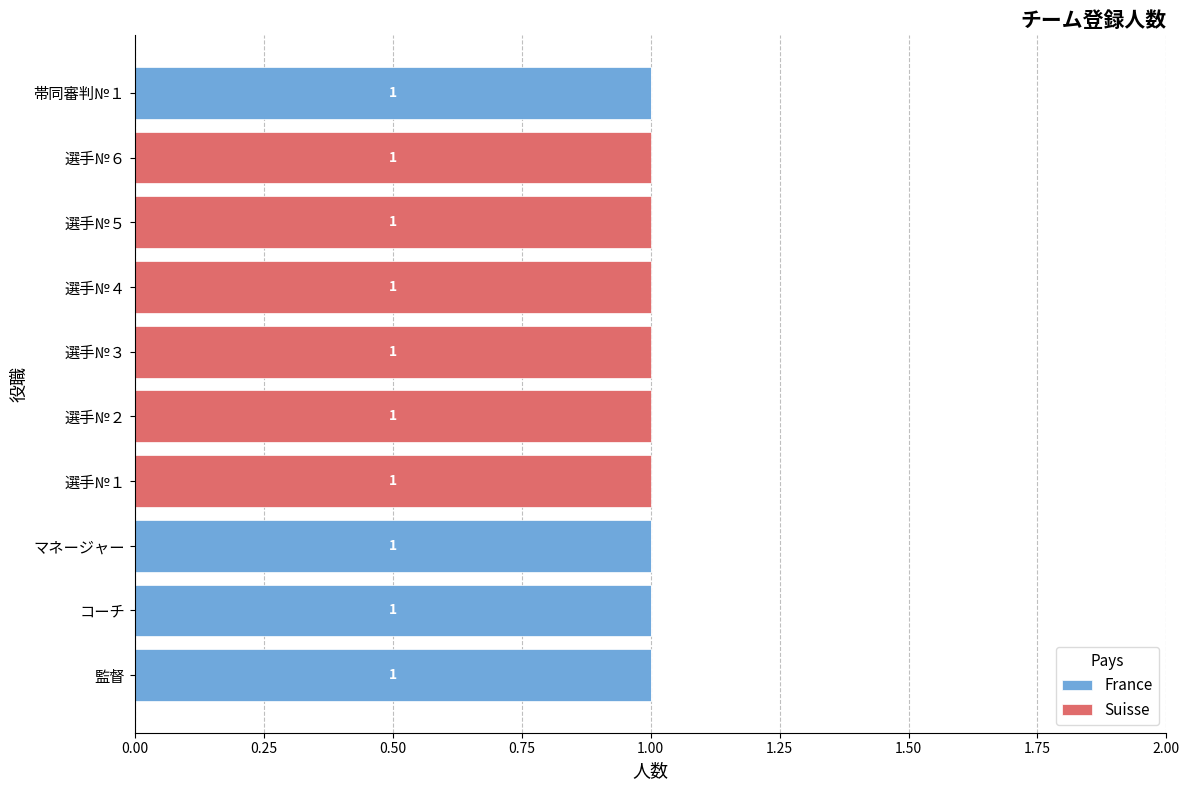

How many France values are between 0 and 1?

10